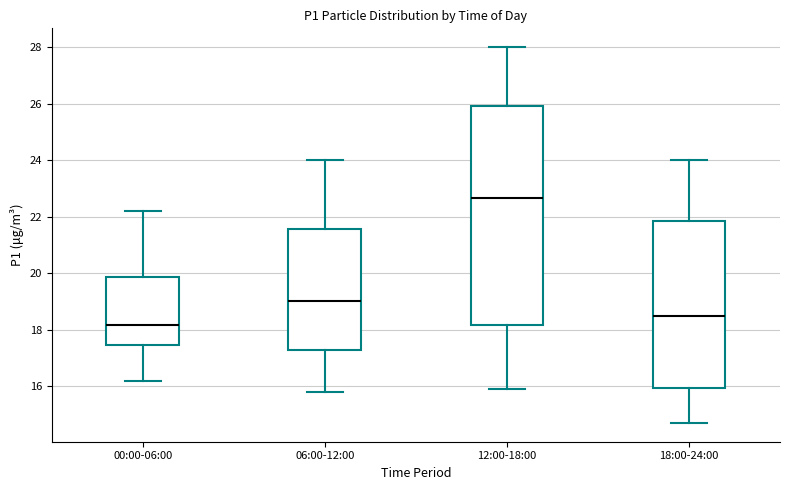

Which box has the highest median line?

12:00-18:00